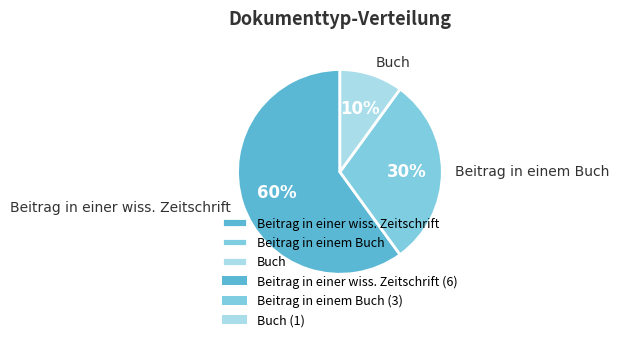

How many slices are in this pie chart?

3